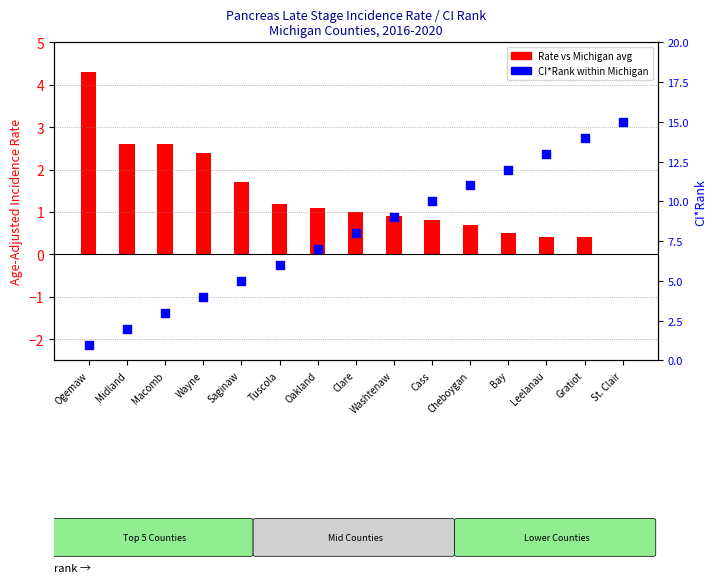

Which series contains the lowest Y value?

Rate vs Michigan avg